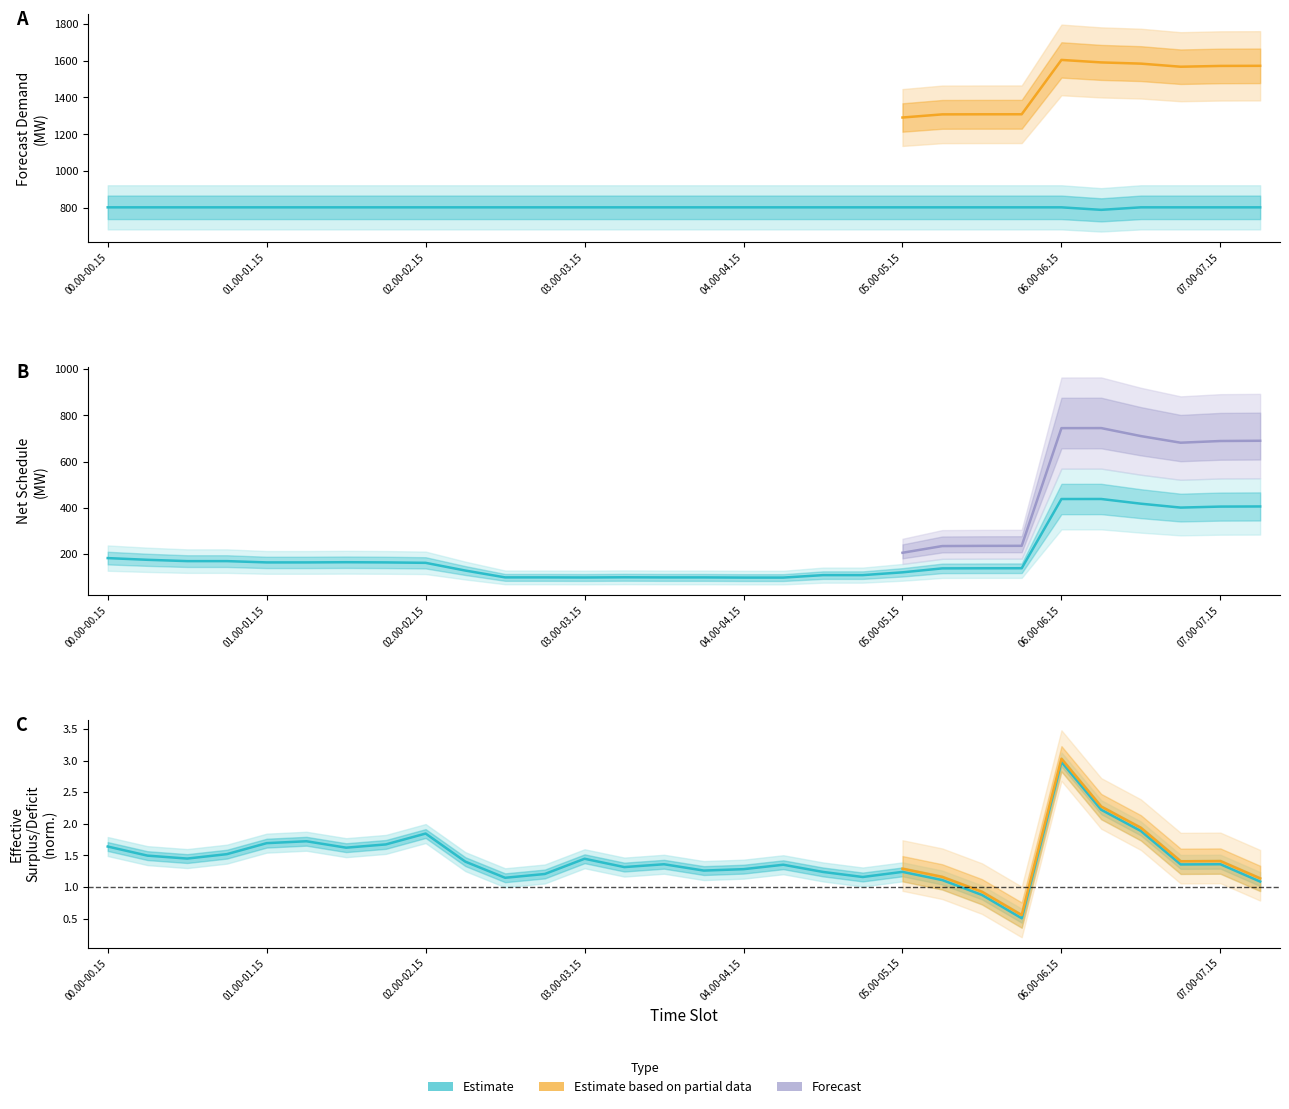

True or false: Total Own Generation has more than 2 points higher than both neighbors.

False